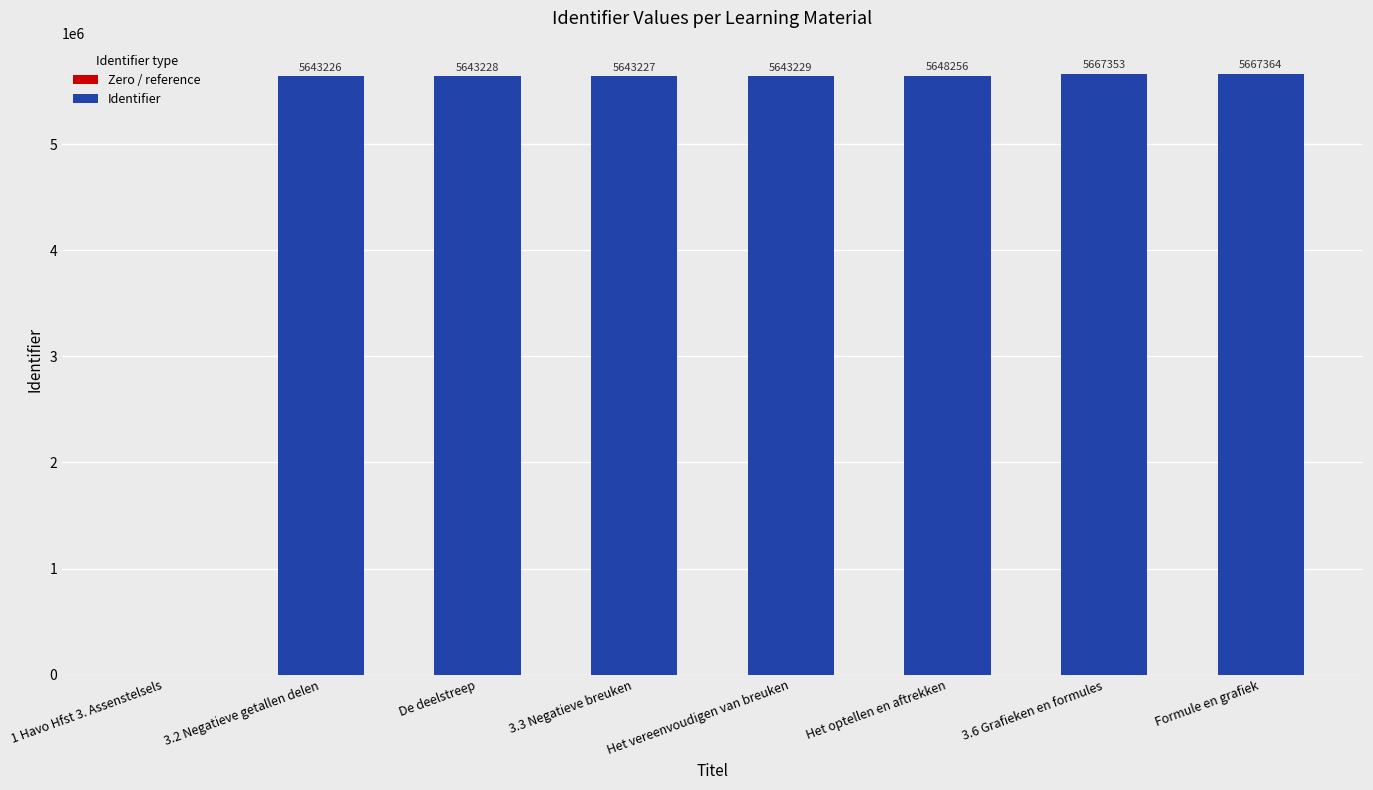

What is the sum of the values at 3.6 Grafieken en formules and 1 Havo Hfst 3. Assenstelsels?

5667353